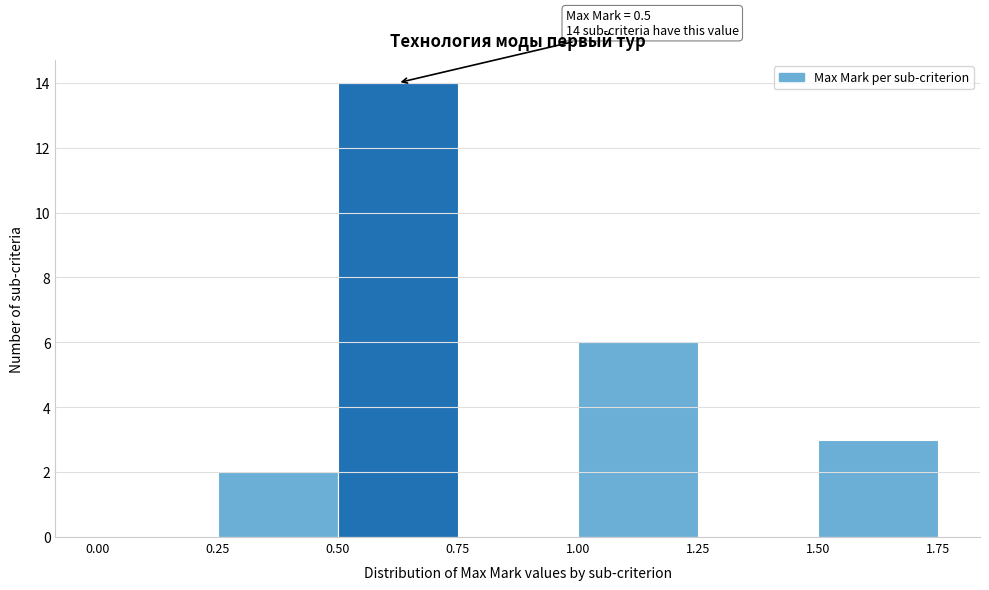

Which range on the x-axis has the tallest bar?

0.50 to 0.75